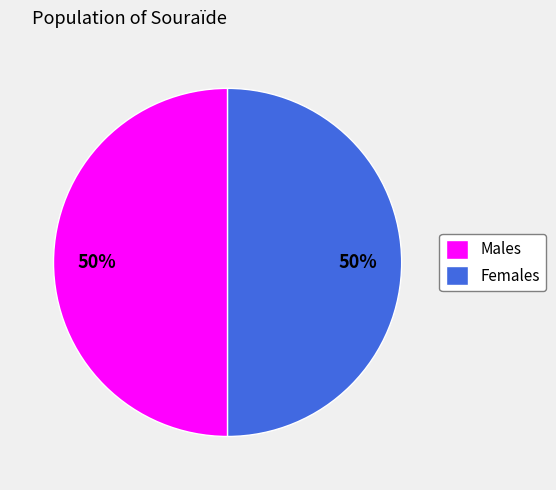

Do Females and Males together represent more than half of the pie?

Yes